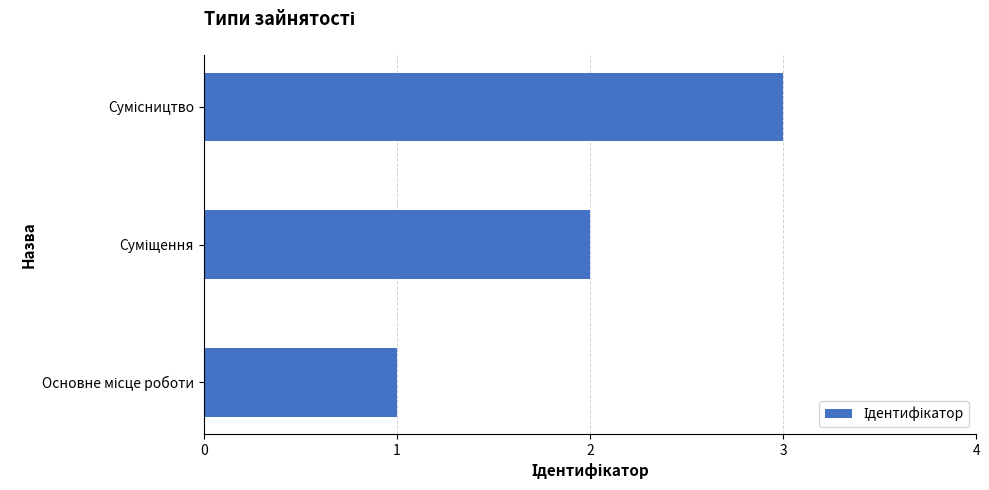

What is the maximum value shown in the chart?

3